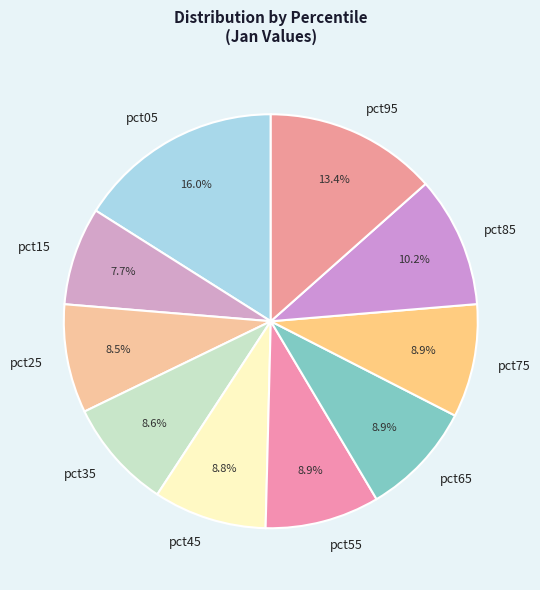

To the nearest percent, what is the average slice percentage?

10%